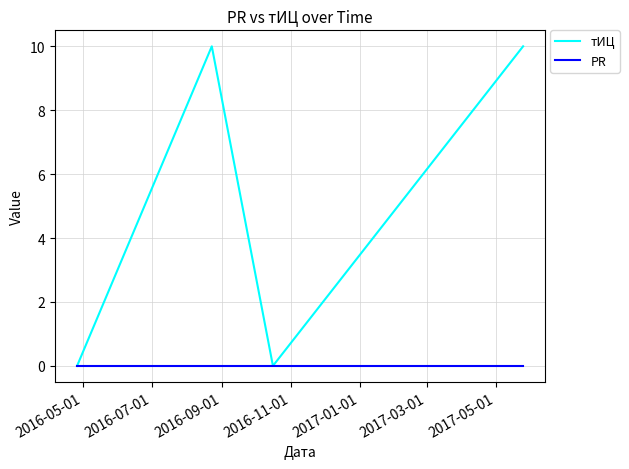

List the series in order of their overall mean, lowest first.

PR, тИЦ